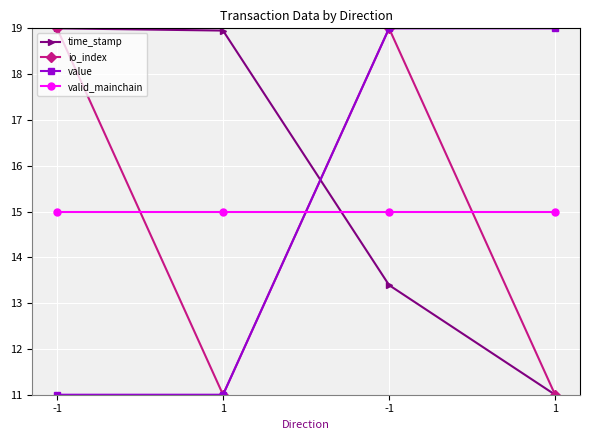

True or false: time_stamp has a value of 6.5 at -1.

False